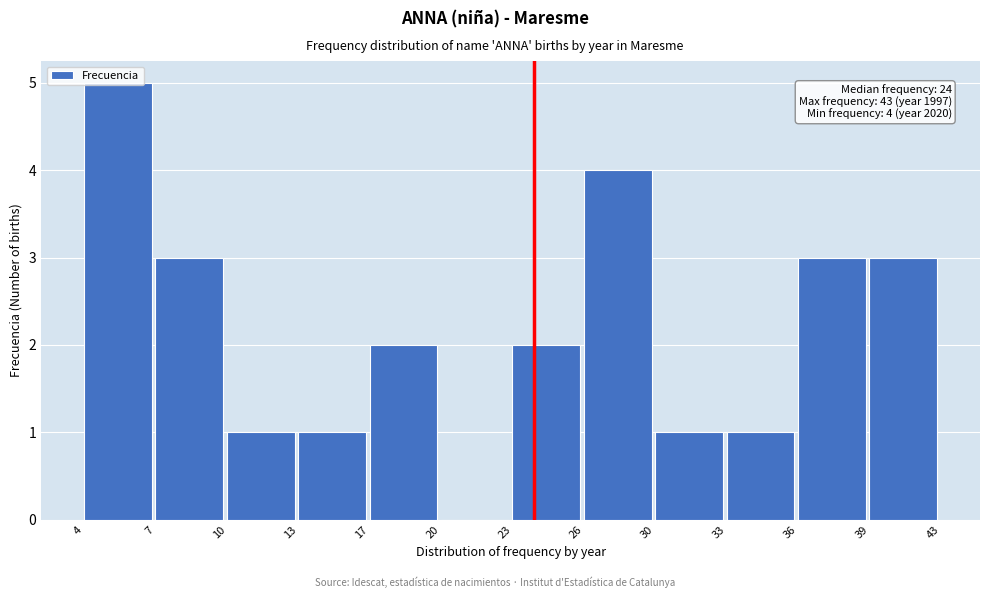

What is the maximum value shown in the chart?

5